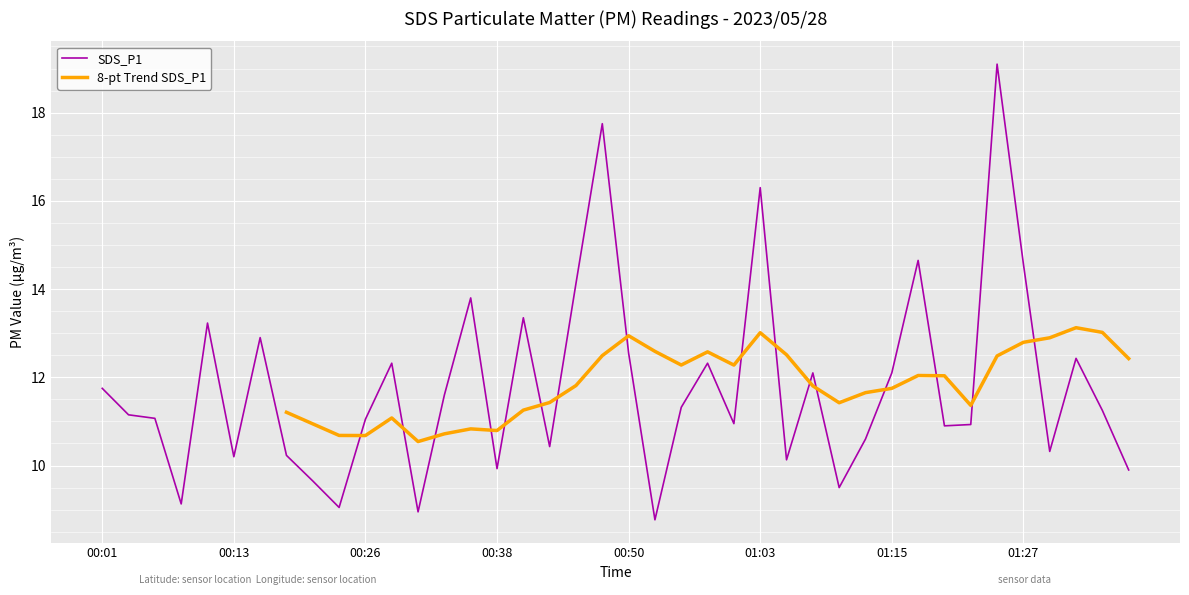

The value of SDS_P1 at 00:50 is 18.3. True or false?

False